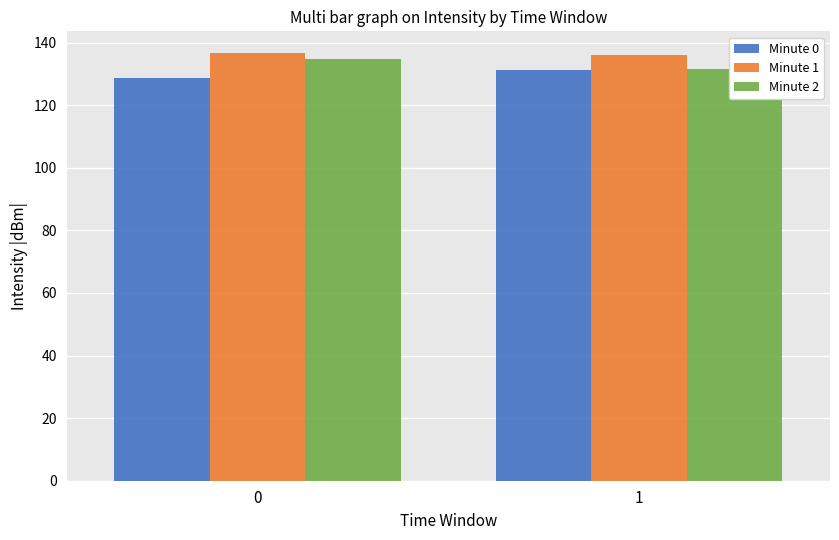

Rank the series by their average value, from lowest to highest.

Minute 0, Minute 2, Minute 1